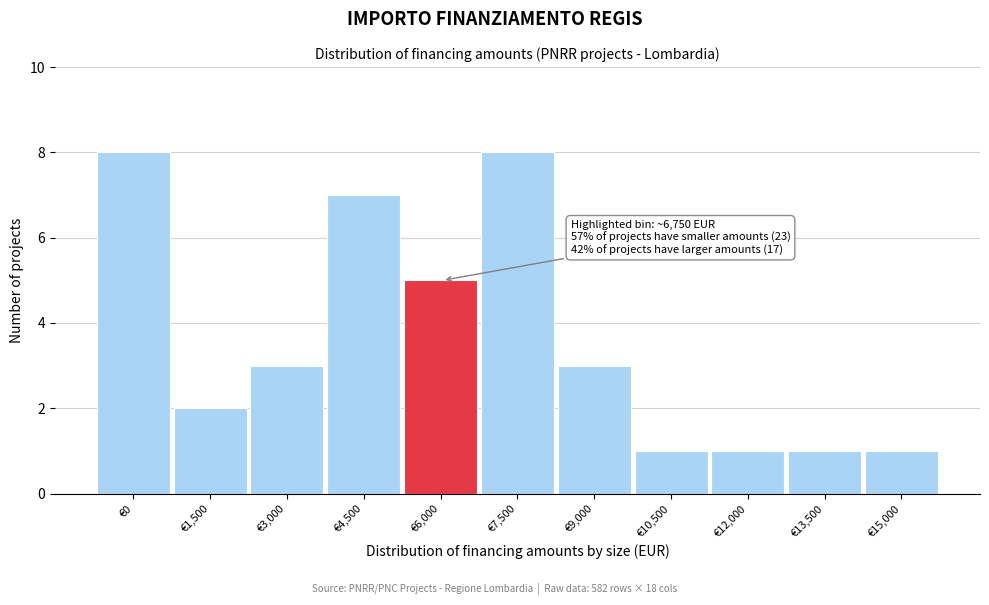

Reading left to right, list all the values displayed in this chart.

€0=8	€1,500=2	€3,000=3	€4,500=7	€6,000=5	€7,500=8	€9,000=3	€10,500=1	€12,000=1	€13,500=1	€15,000=1